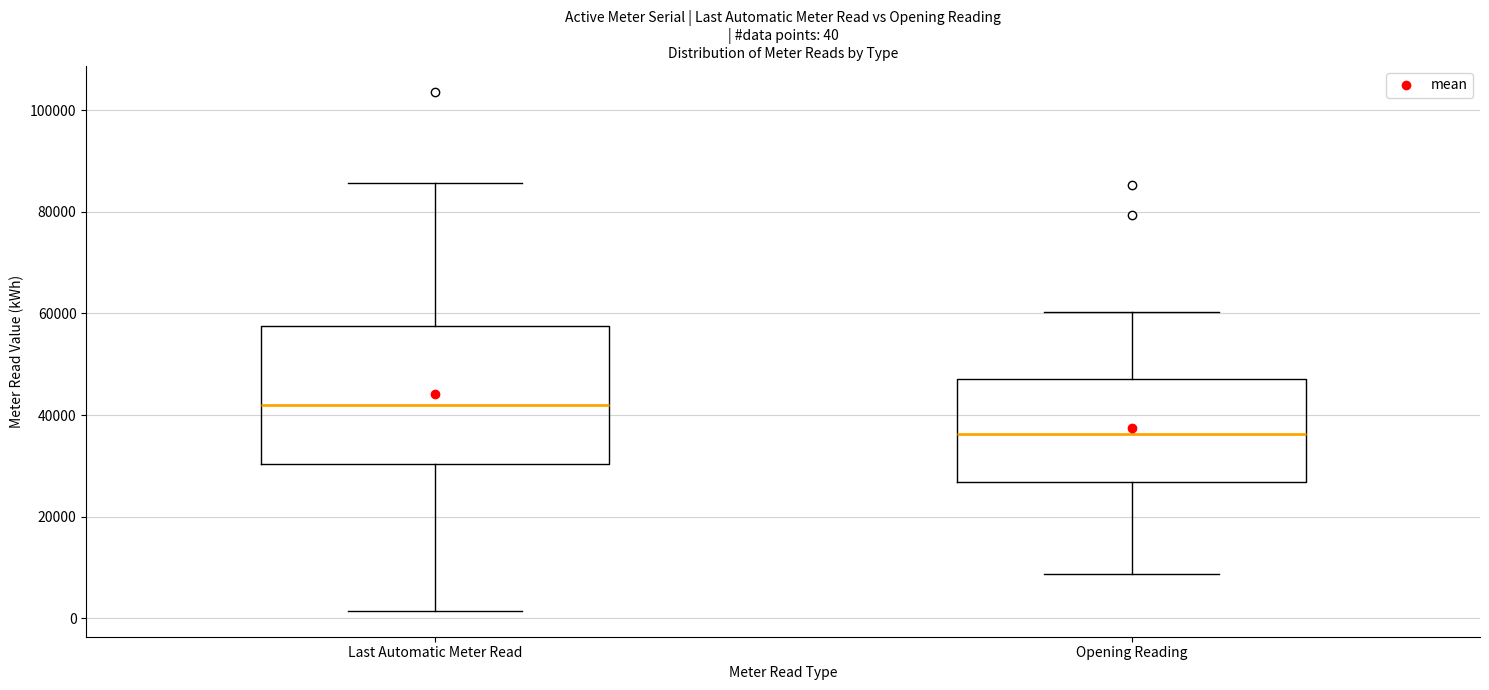

Which box has the lowest median line?

Opening Reading